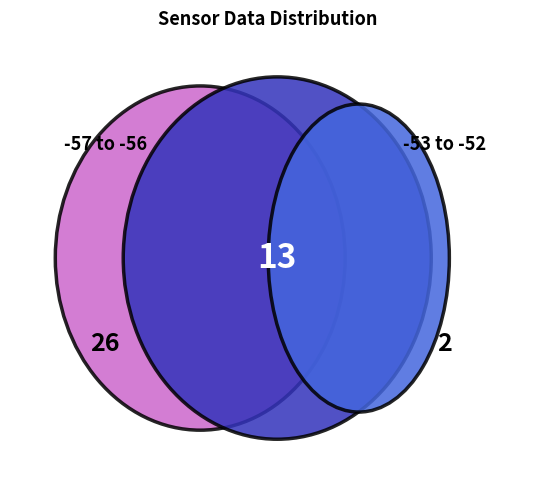

Is the sum of SDS_P2 and SDS_P1 greater than half?

No